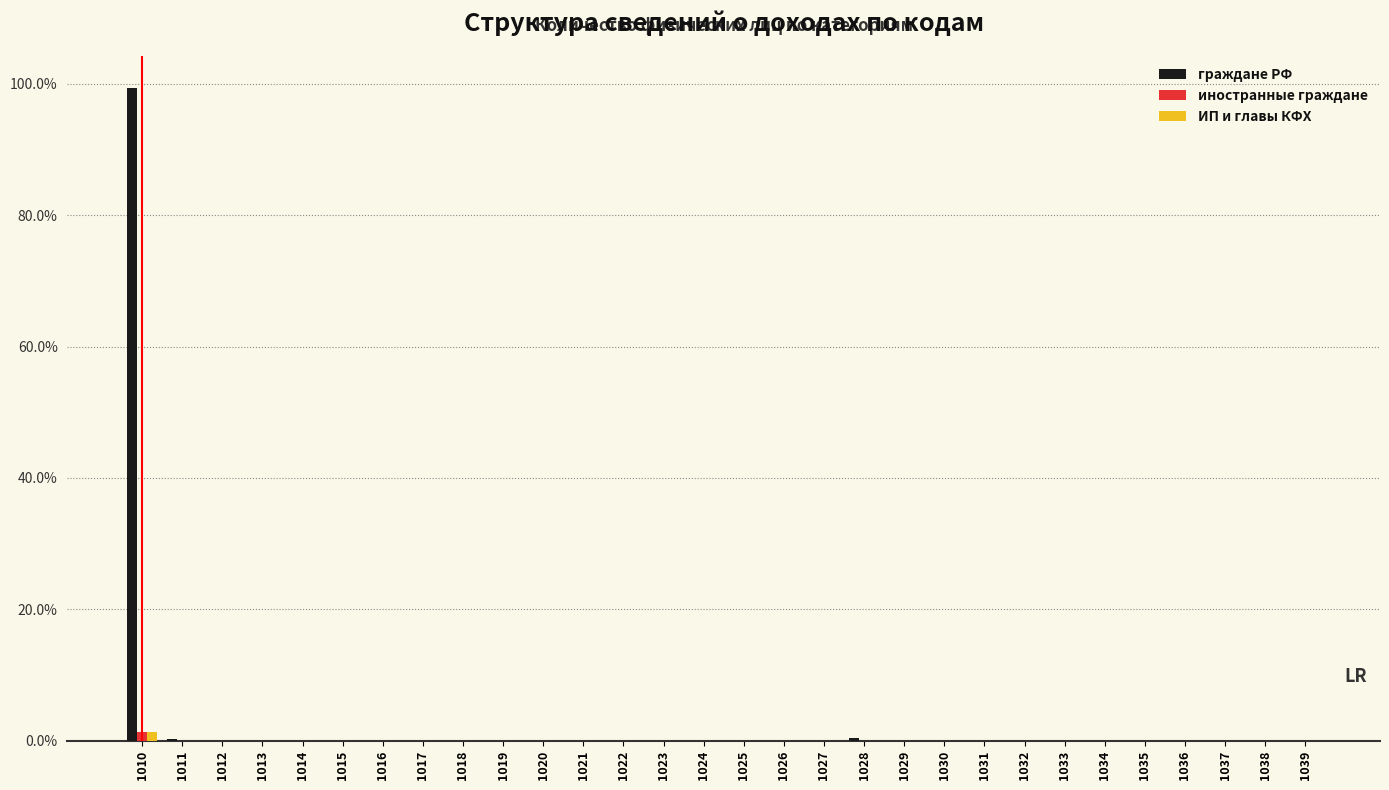

What is the sum of all иностранные граждане values?

1.4